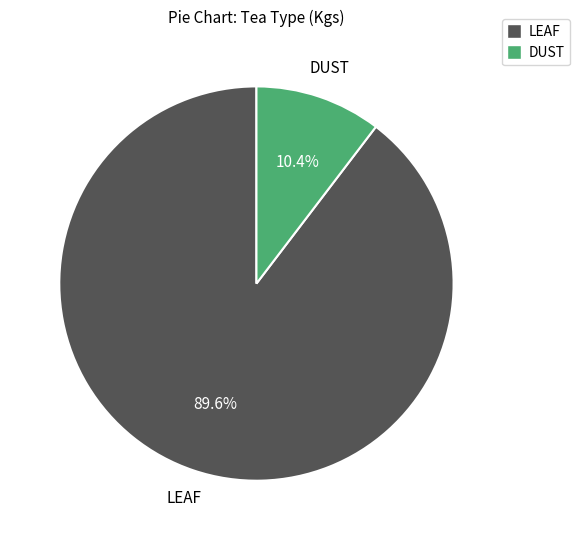

The DUST slice represents 10% of the pie. True or false?

True